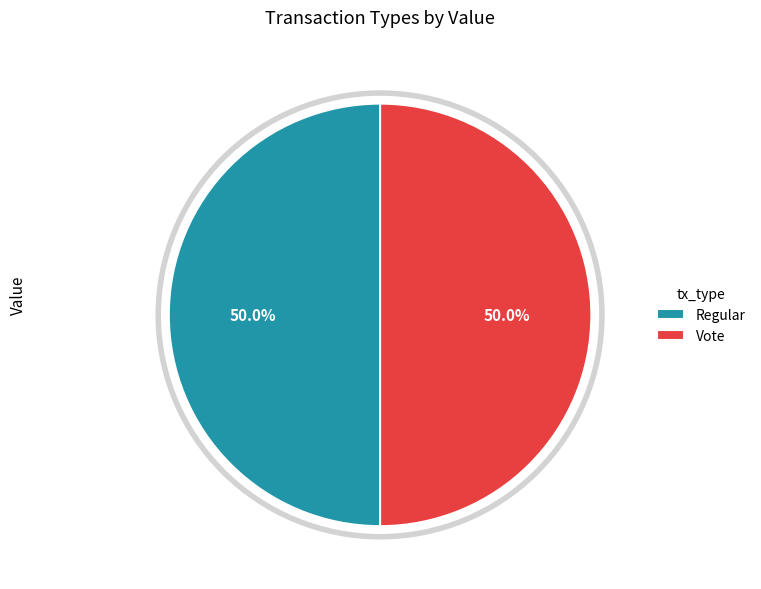

Combined, what portion of the pie is Regular and Vote?

100.0%